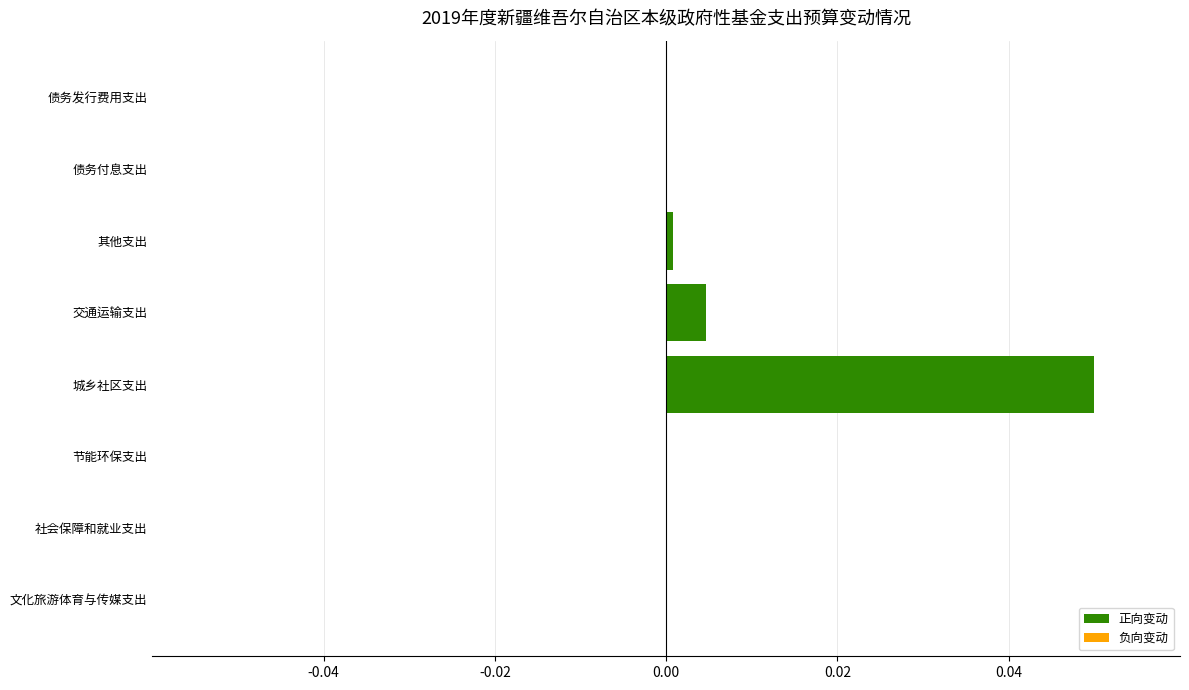

The chart shows a value of 0.0 at 交通运输支出. True or false?

True